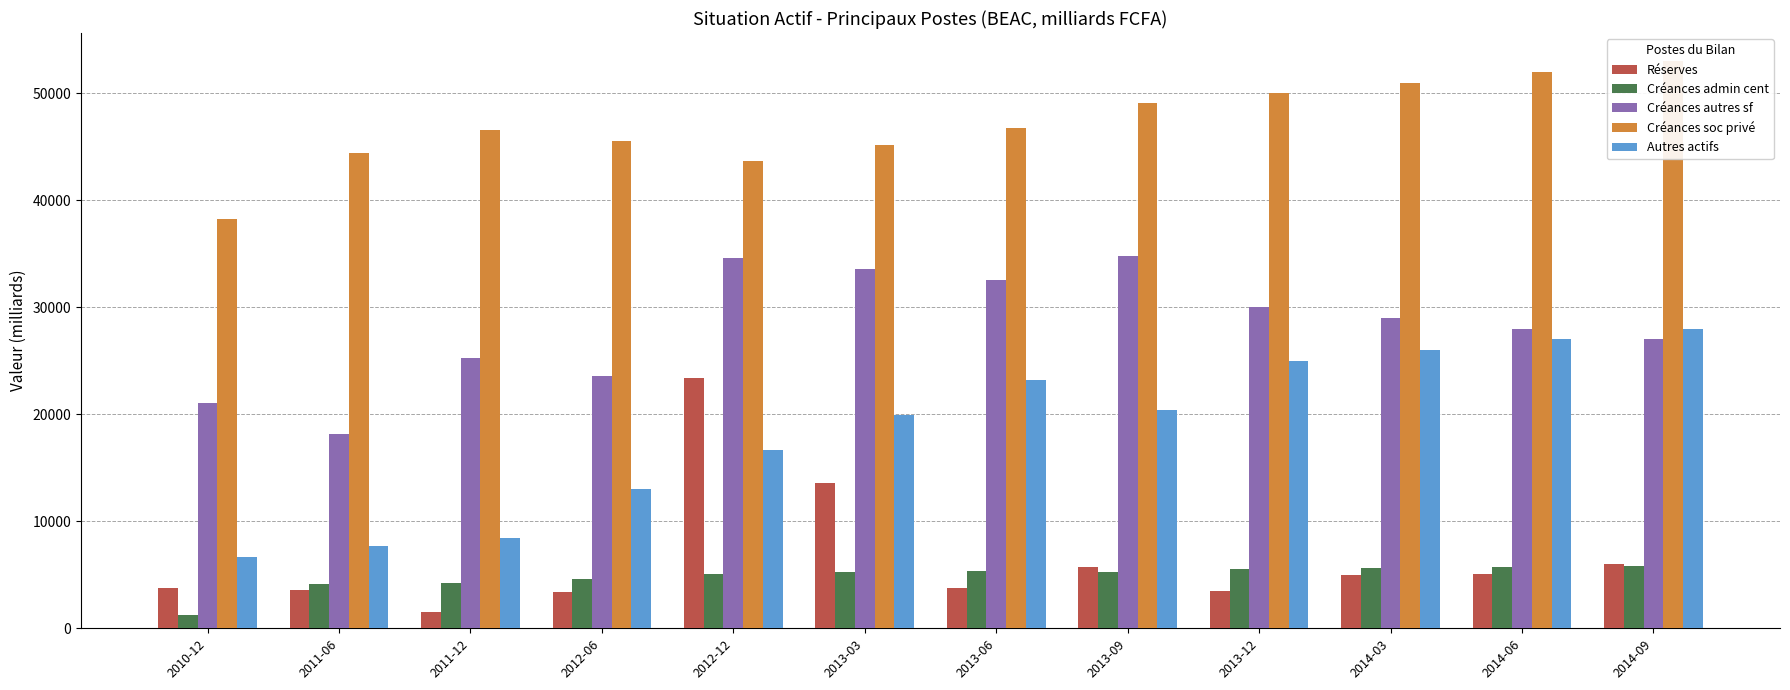

What is the difference between the maximum and minimum values in the Réserves series?

21890.1